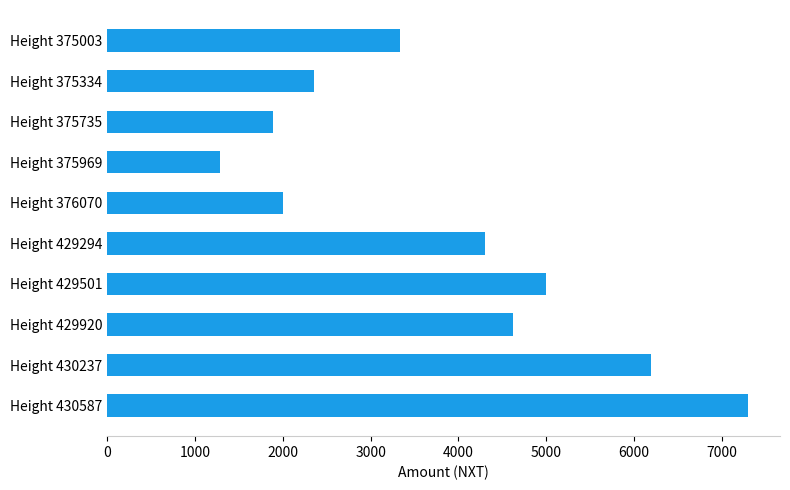

What is the sum of the values at Height 429920 and Height 375735?

6520.6